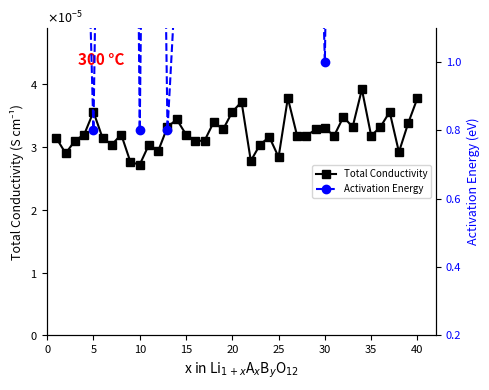

How many interior local peaks does the Total Conductivity series have?

12